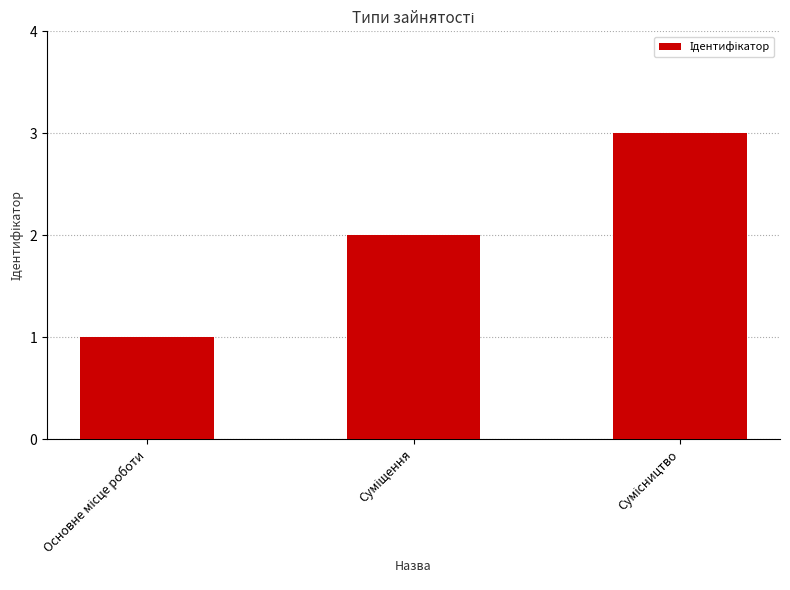

What is the greatest value displayed?

3